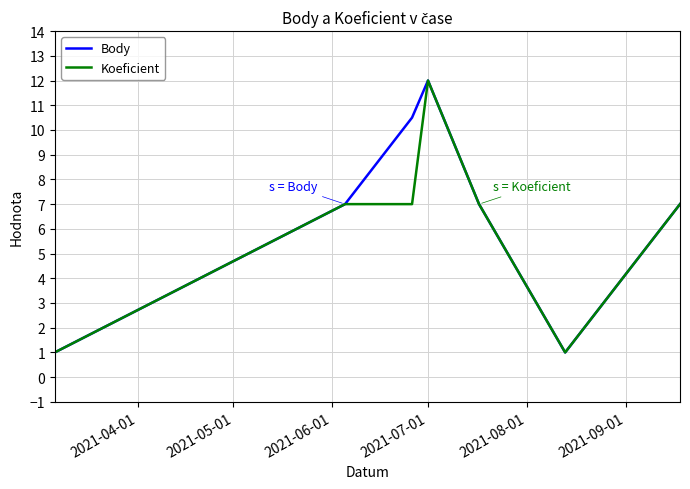

What is the maximum value for Body?

12.0